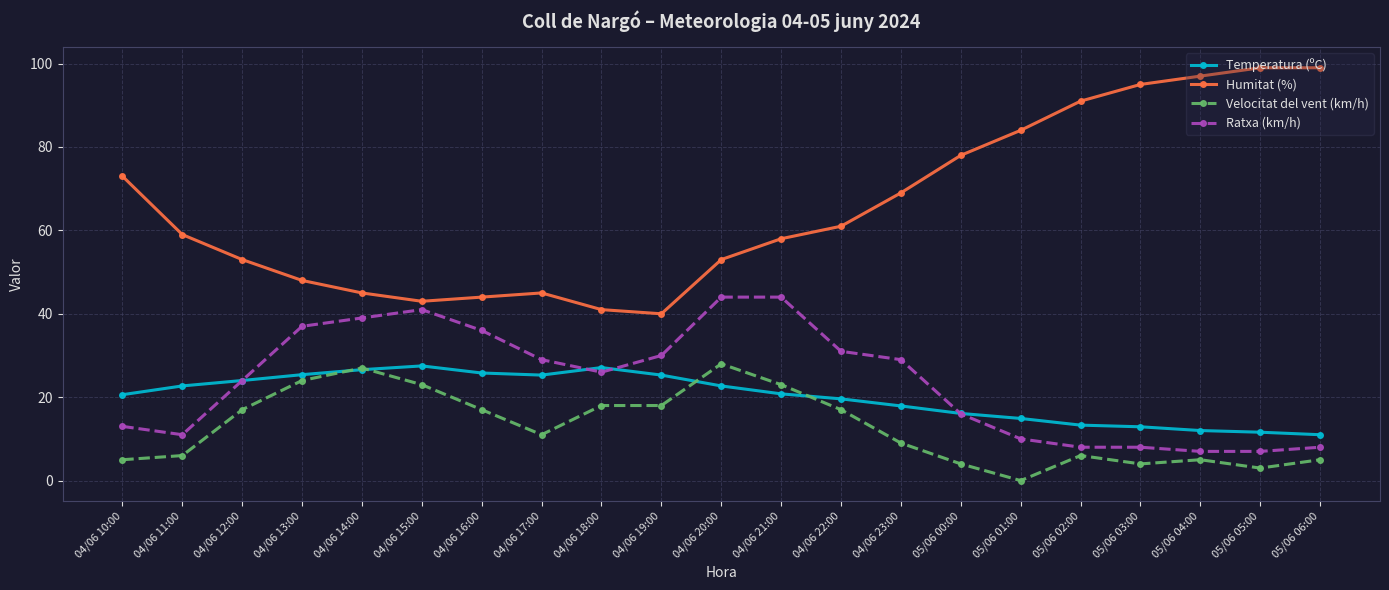

What is the spread (max minus min) of values at 04/06 14:00?

18.4